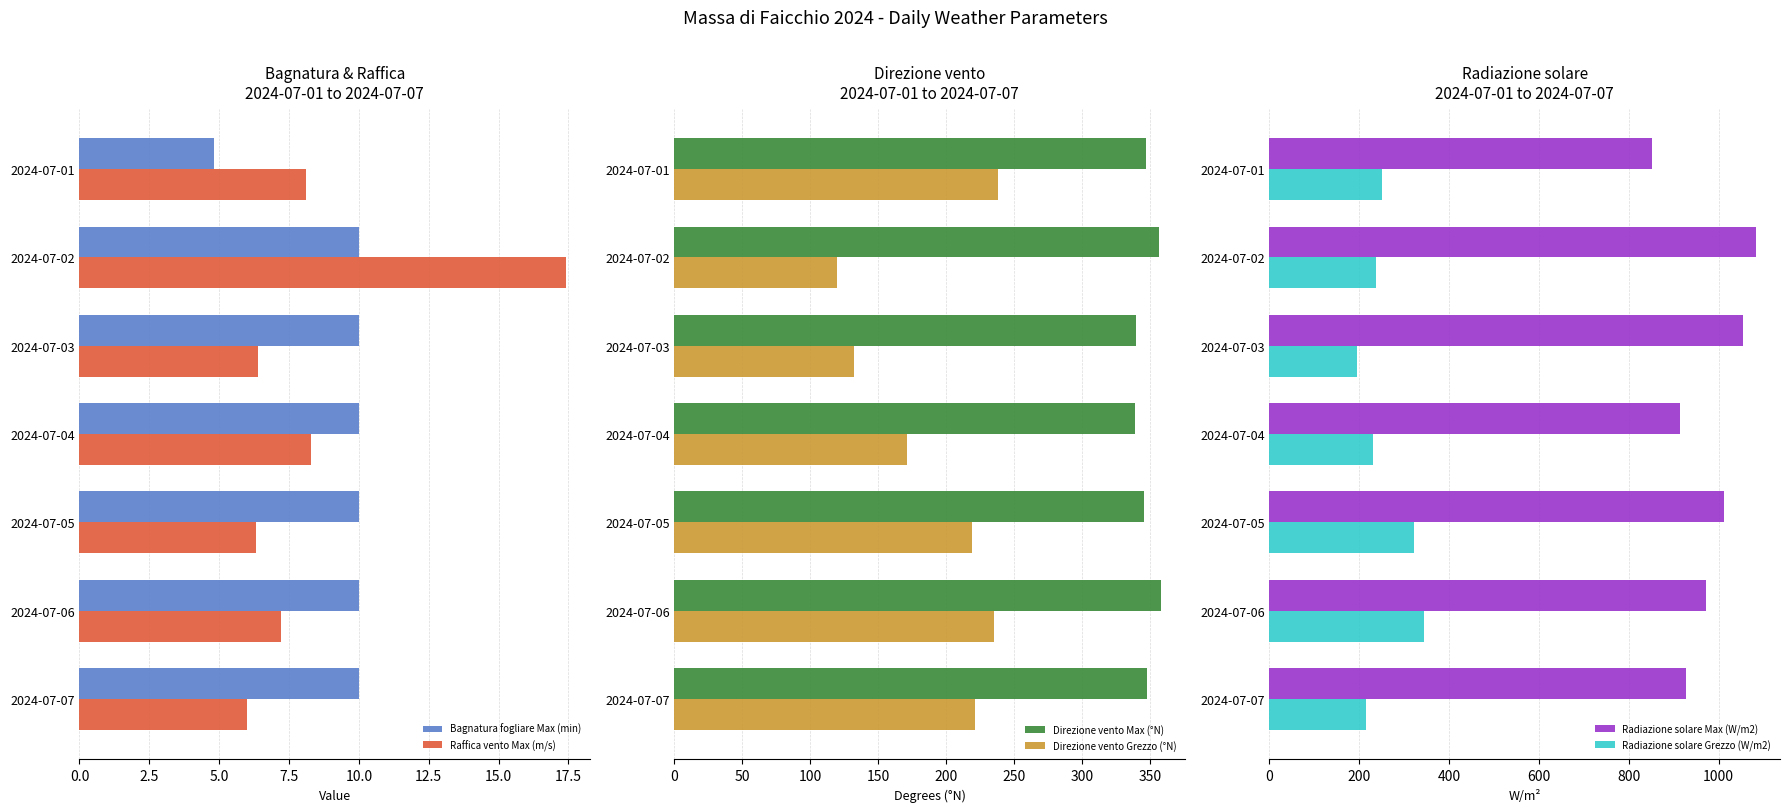

Is the value of Raffica vento Max (m/s) at 2024-07-07 greater than the value of Bagnatura fogliare Max (min) at 2024-07-03?

No